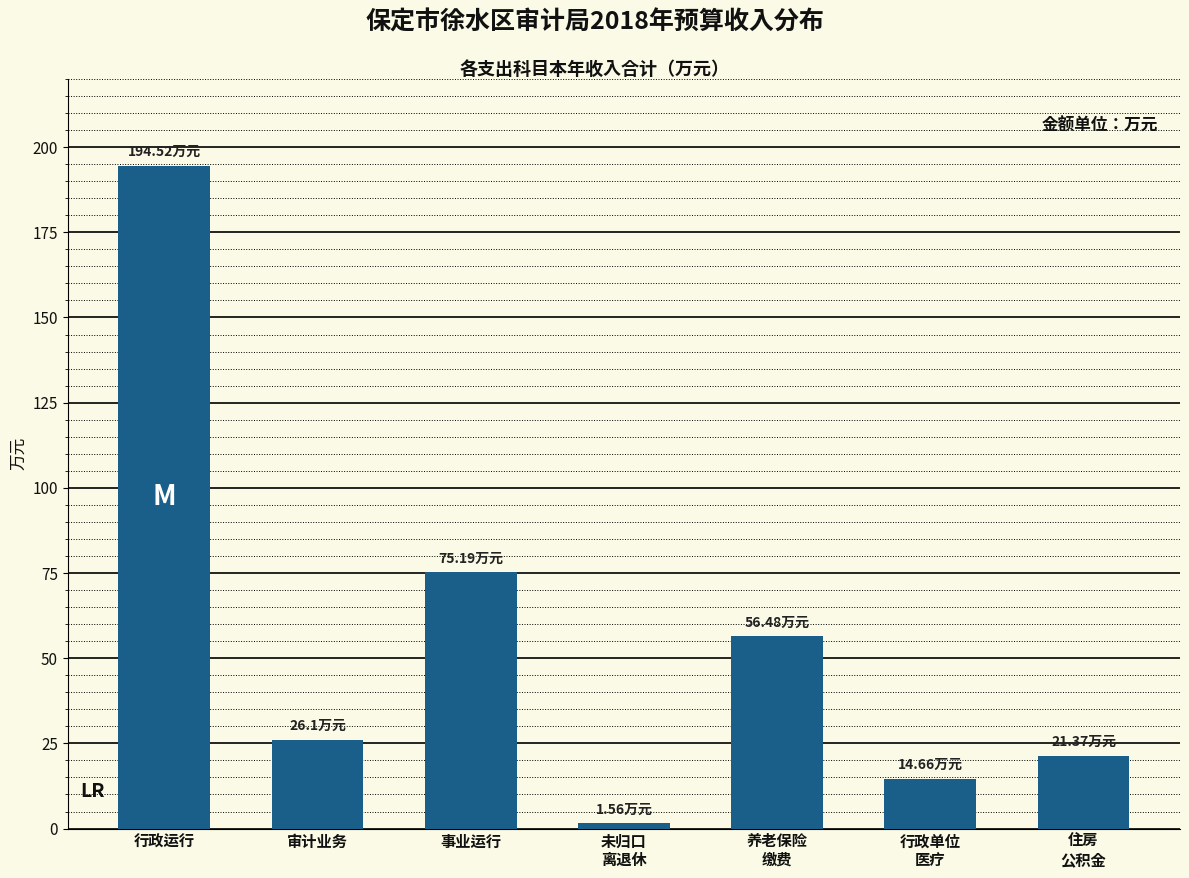

At which label is the value closest to 98?

事业运行